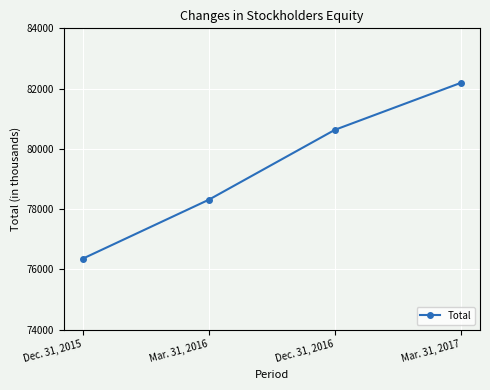

Reading right to left, extract all data points from this chart.

Mar. 31, 2017=82193	Dec. 31, 2016=80631	Mar. 31, 2016=78309	Dec. 31, 2015=76351